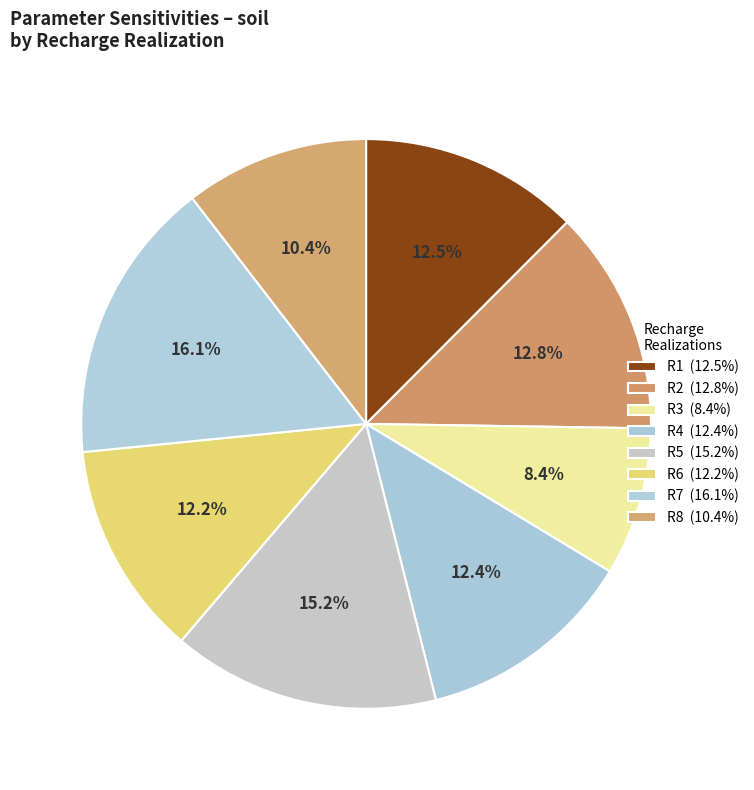

The R4 slice represents 12% of the pie. True or false?

True